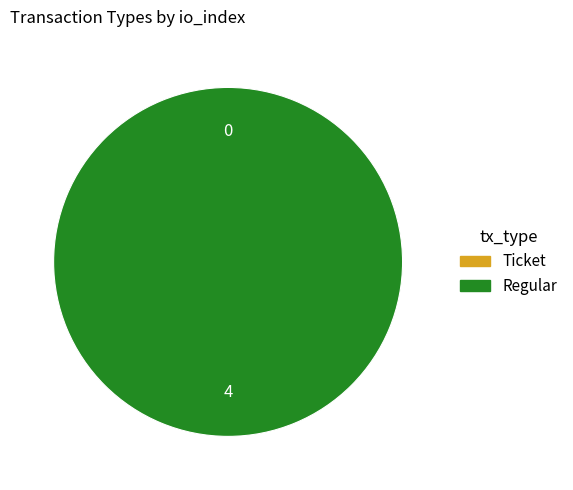

Is it true that Ticket is 1% of the pie?

False